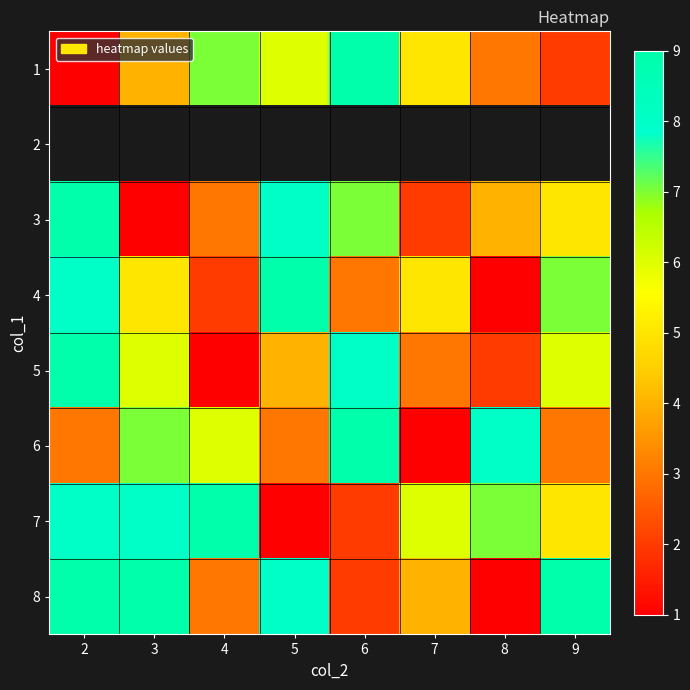

Which series changed the most between 3 and 5?

3